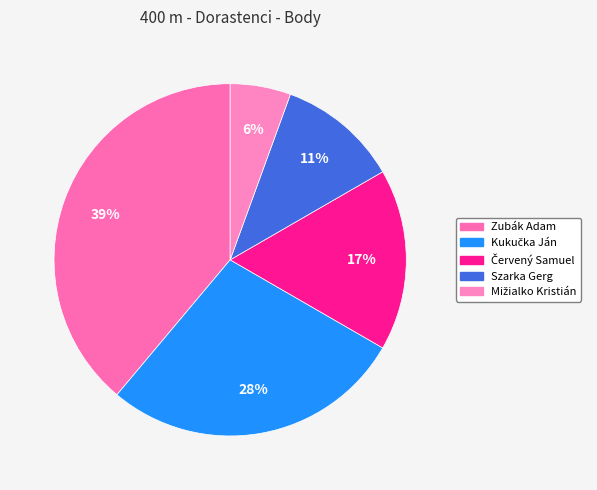

How many slices are in this pie chart?

5